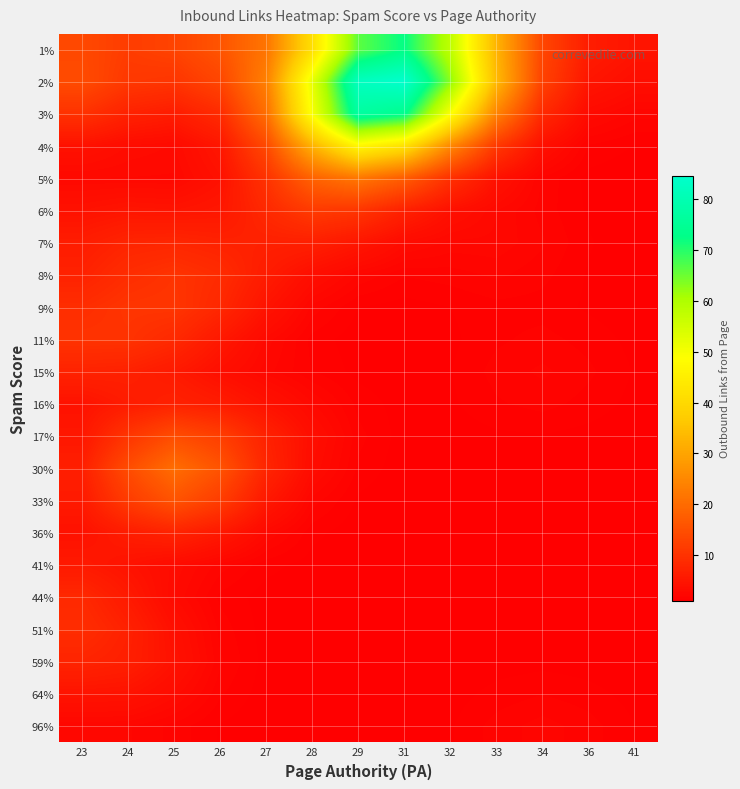

List the series in order of their peak value, highest first.

2%, 3%, 1%, 4%, 5%, 30%, 33%, 17%, 6%, 9%, 8%, 11%, 51%, 44%, 7%, 59%, 36%, 15%, 16%, 41%, 64%, 96%